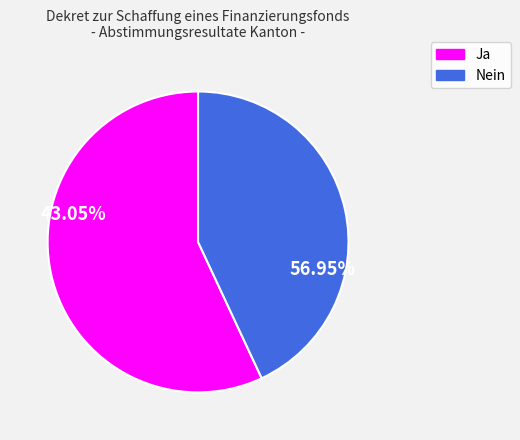

Which category has the smallest portion of the pie?

Nein